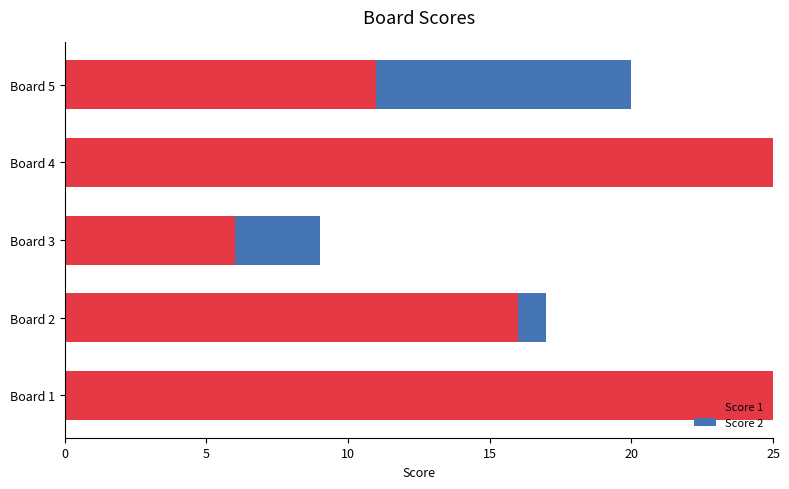

What is the total value across all series at Board 5?

20